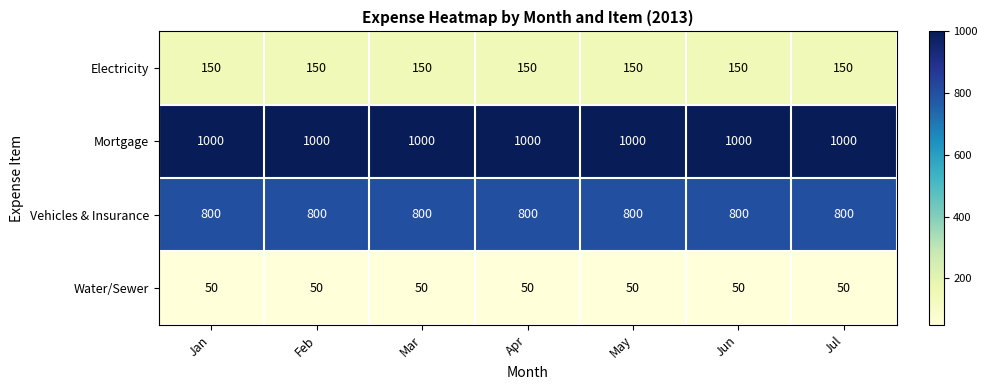

At Mar, list the series in order from largest to smallest.

Mortgage, Vehicles & Insurance, Electricity, Water/Sewer